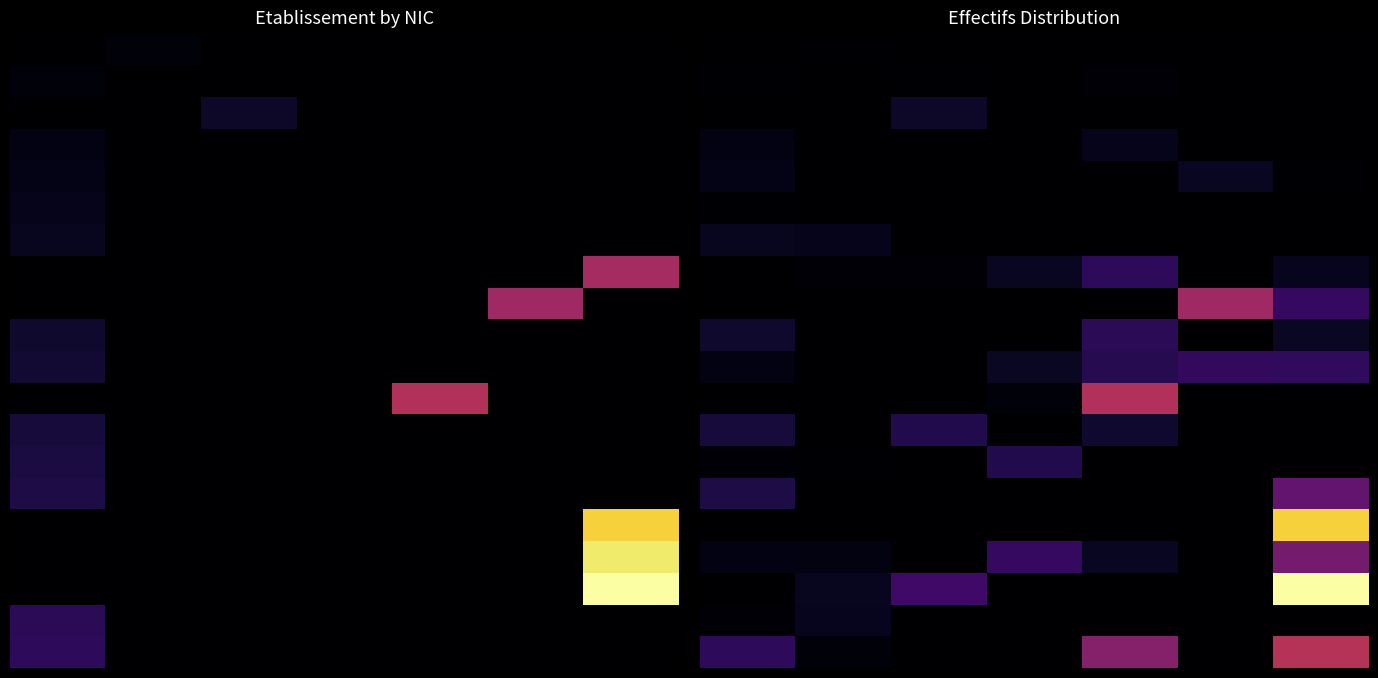

At how many categories does at least one series exceed 0?

7